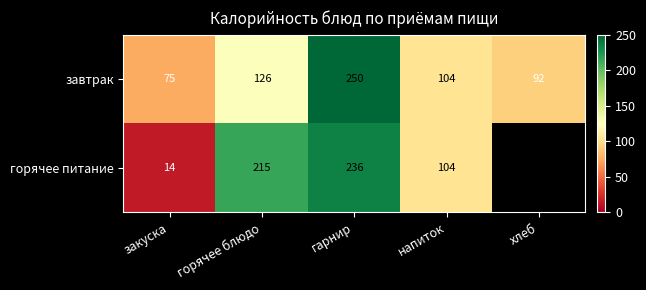

What is the total value across all series at напиток?

208